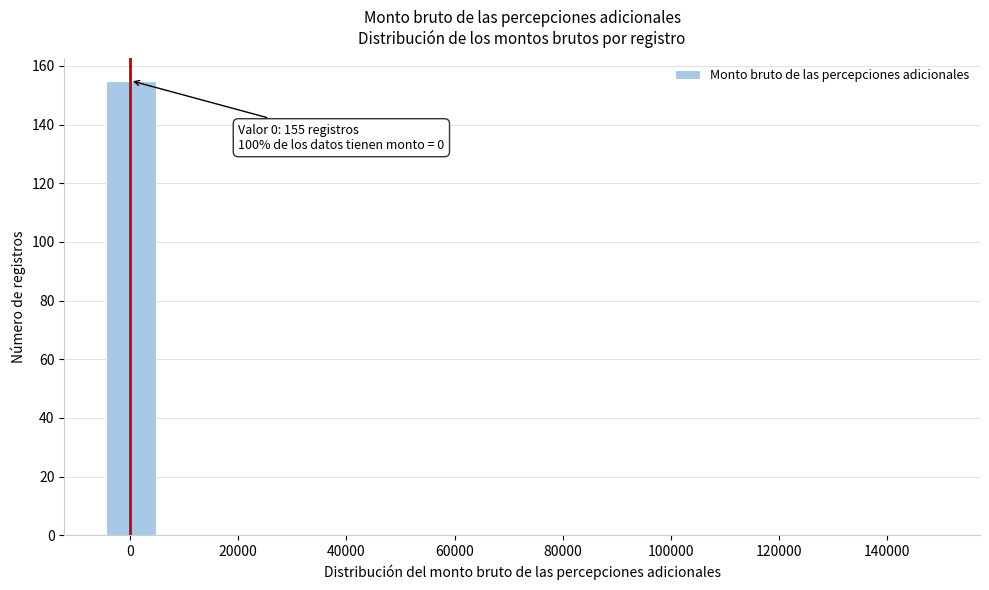

Over which range of the x-axis is the bar tallest?

-4000 to 6000